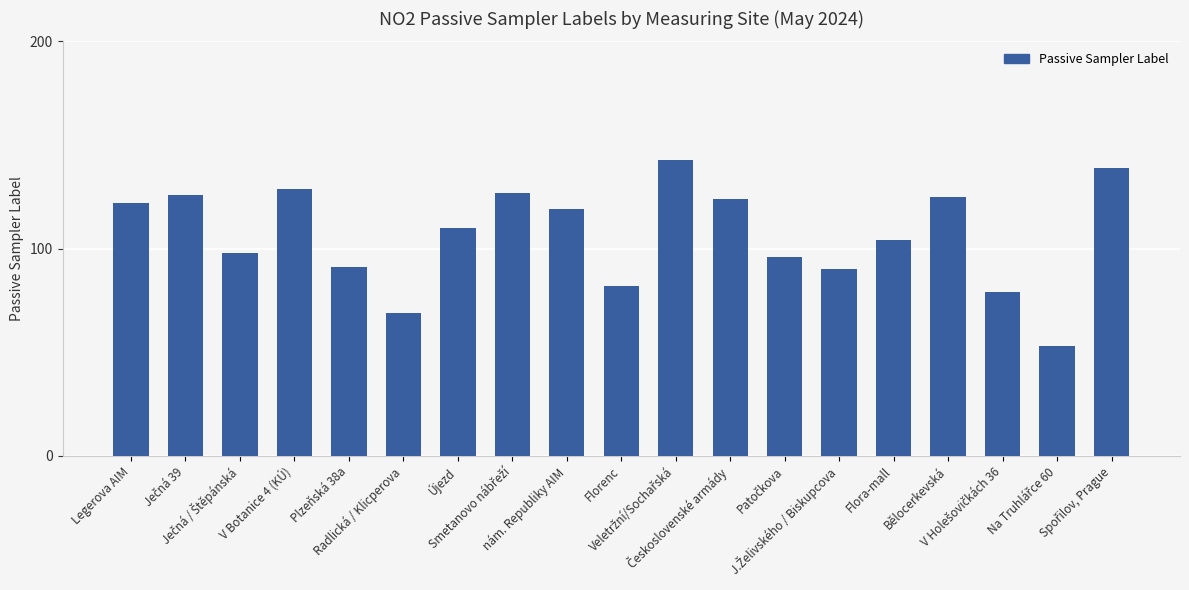

How many data points does each series have?

19